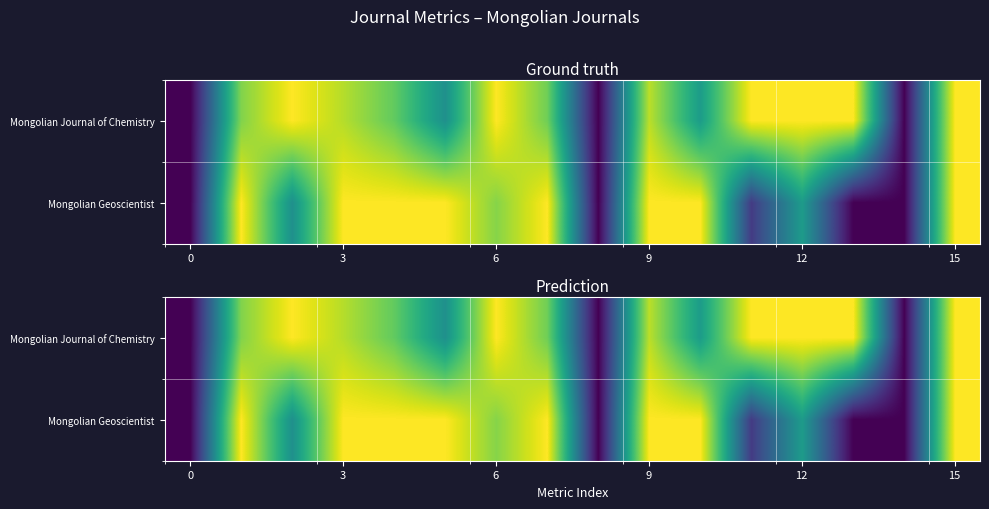

What is the difference between the second highest and minimum values in the row_0 series?

1.0